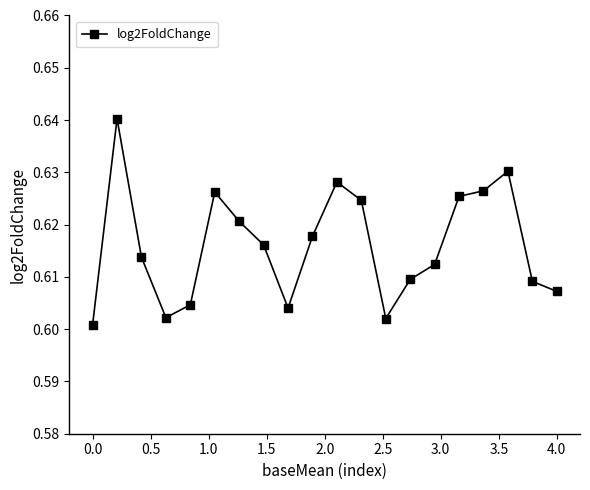

What is the sum of all values?

12.3